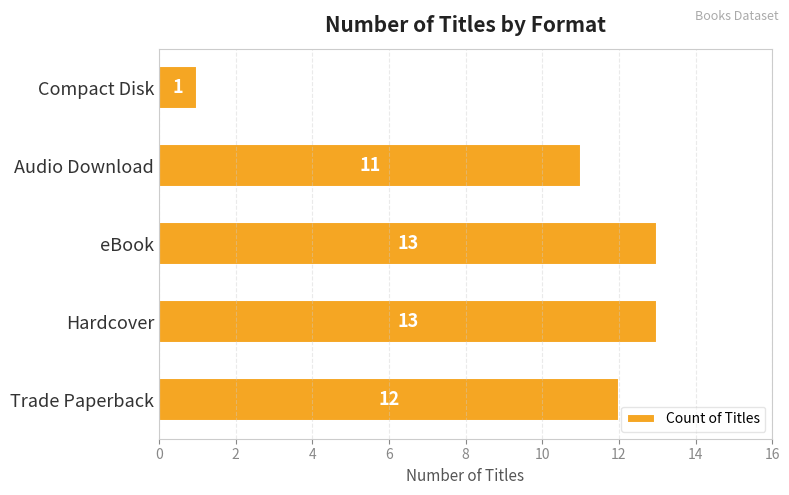

What is the change in value from Audio Download to Compact Disk?

-10